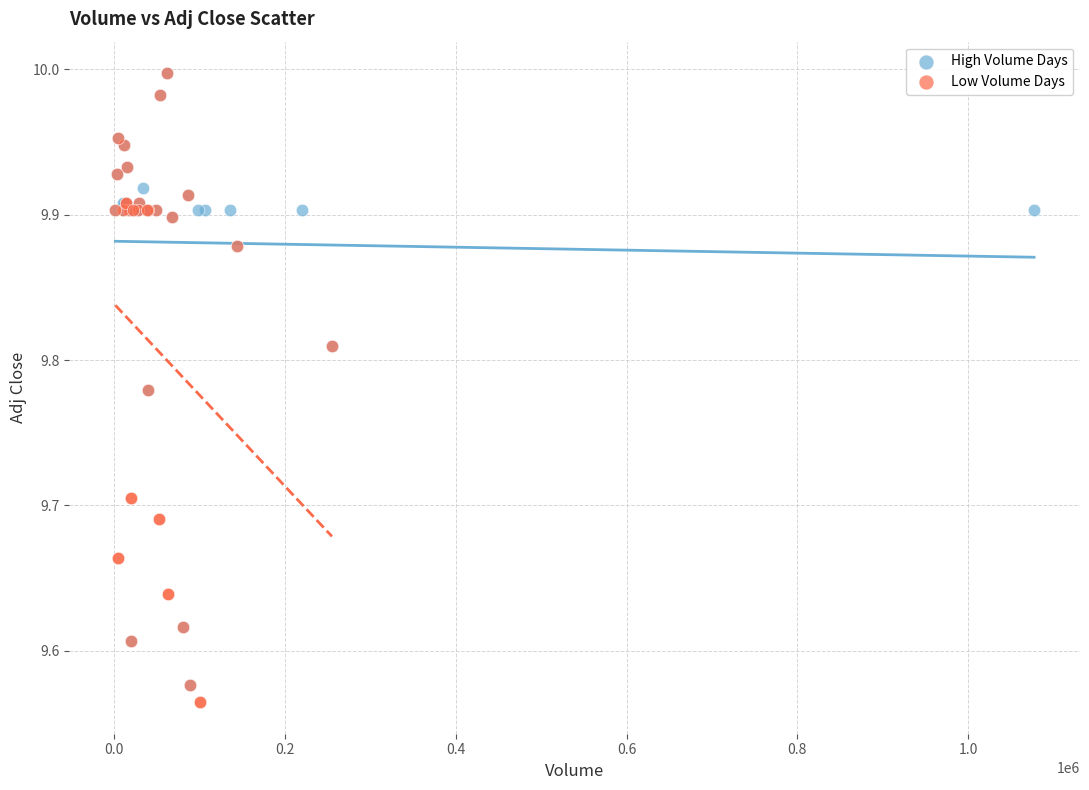

Which series has the widest spread of Y values?

Low Volume Days